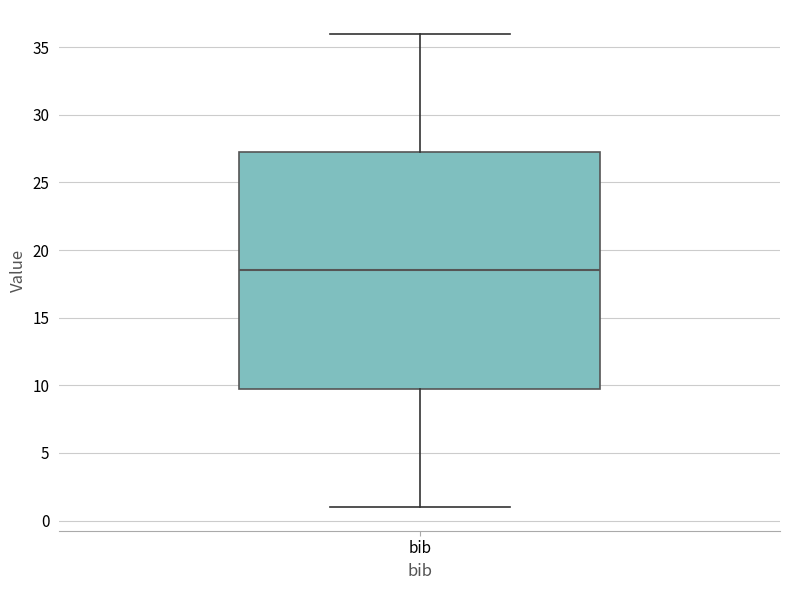

Read this box plot against the y-axis: the position of the median line, the range covered by the box, and the ends of both whiskers. The values are not printed on the chart, so give them approximately, as read against the axis.

median 18.5, box 10.0 to 27.5, whiskers 1.0 to 36.0